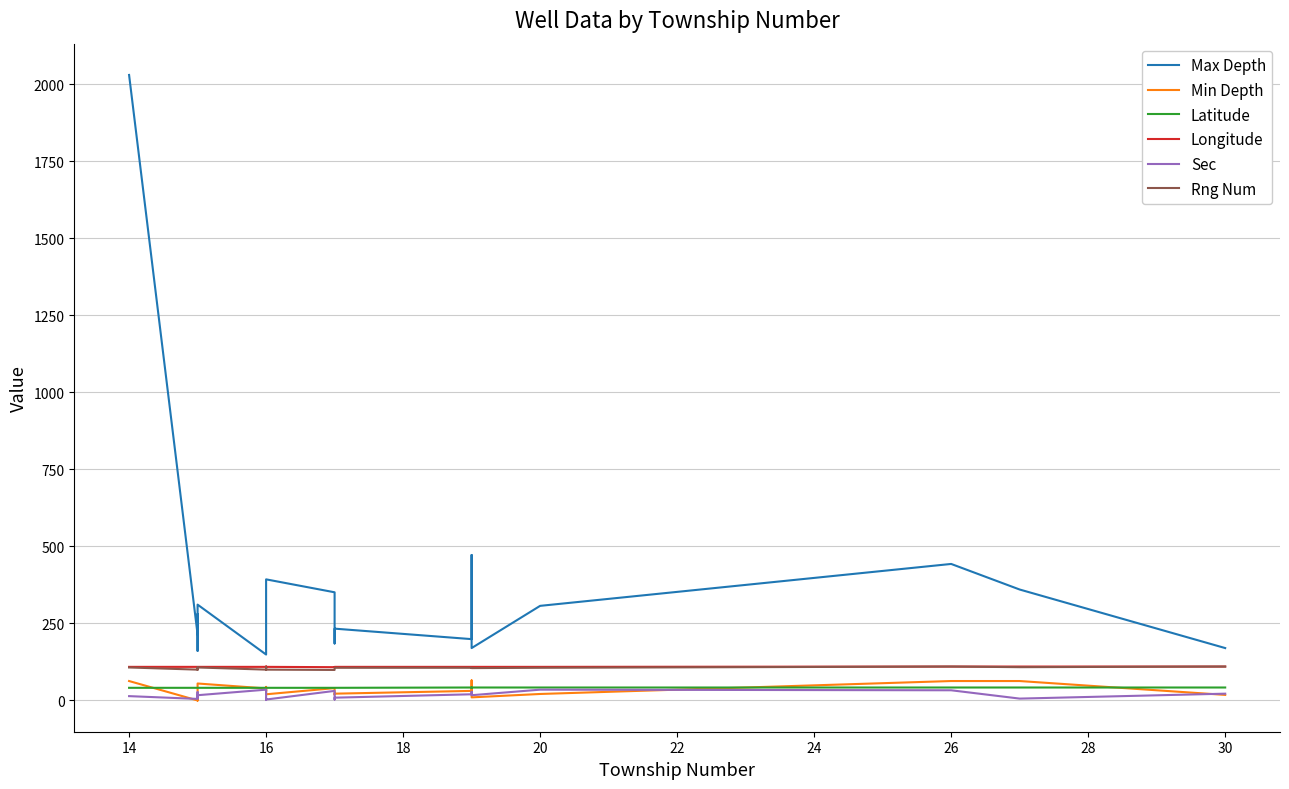

Count the Latitude values in the range 41 to 42.

20